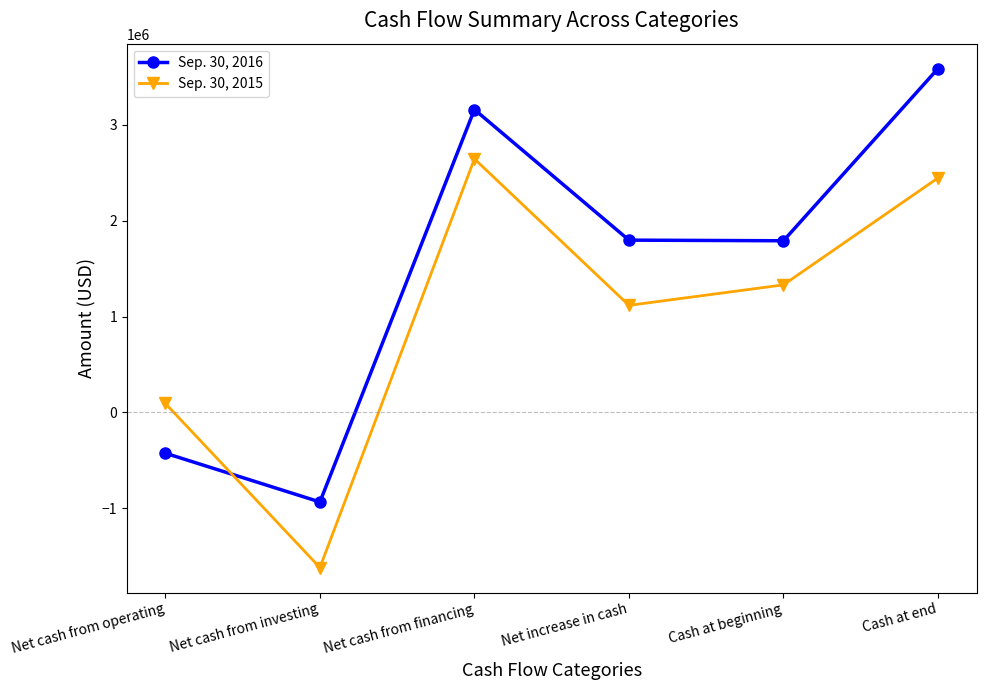

List the series in order of their peak value, highest first.

Sep. 30, 2016, Sep. 30, 2015